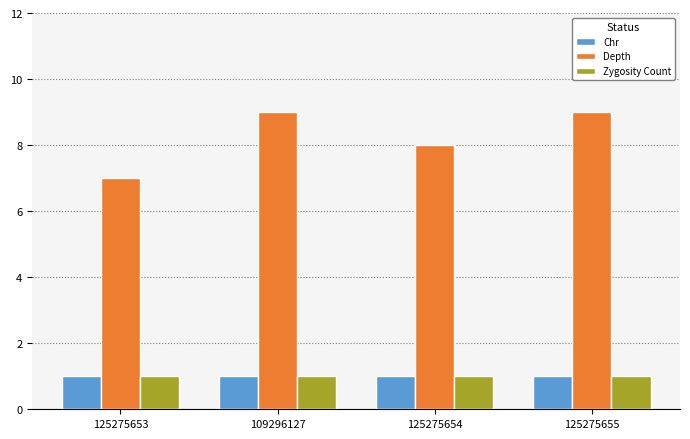

How many bars are there in each group?

3